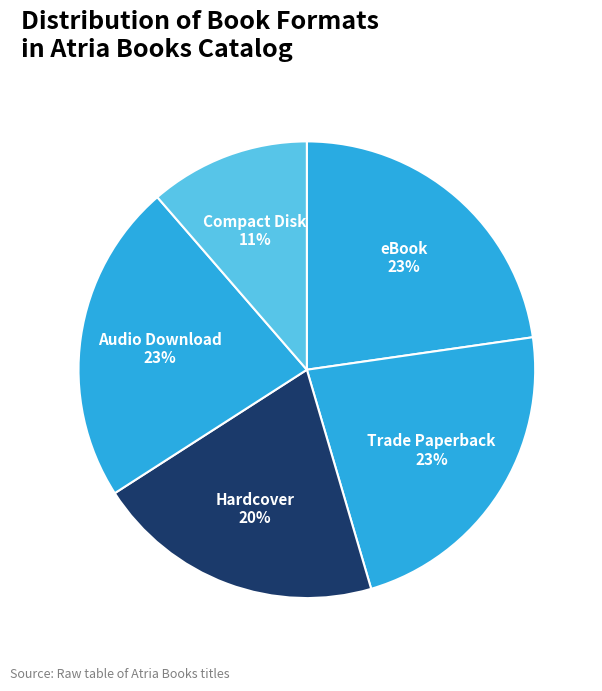

What percentage is the Trade Paperback slice, to the nearest percent?

23%